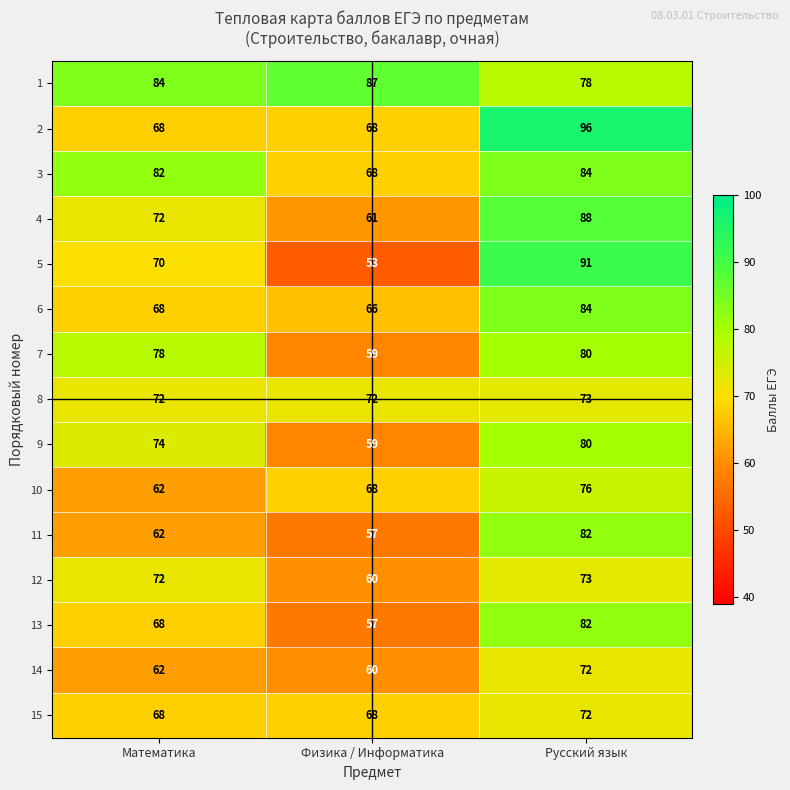

What is the maximum value for 4?

88